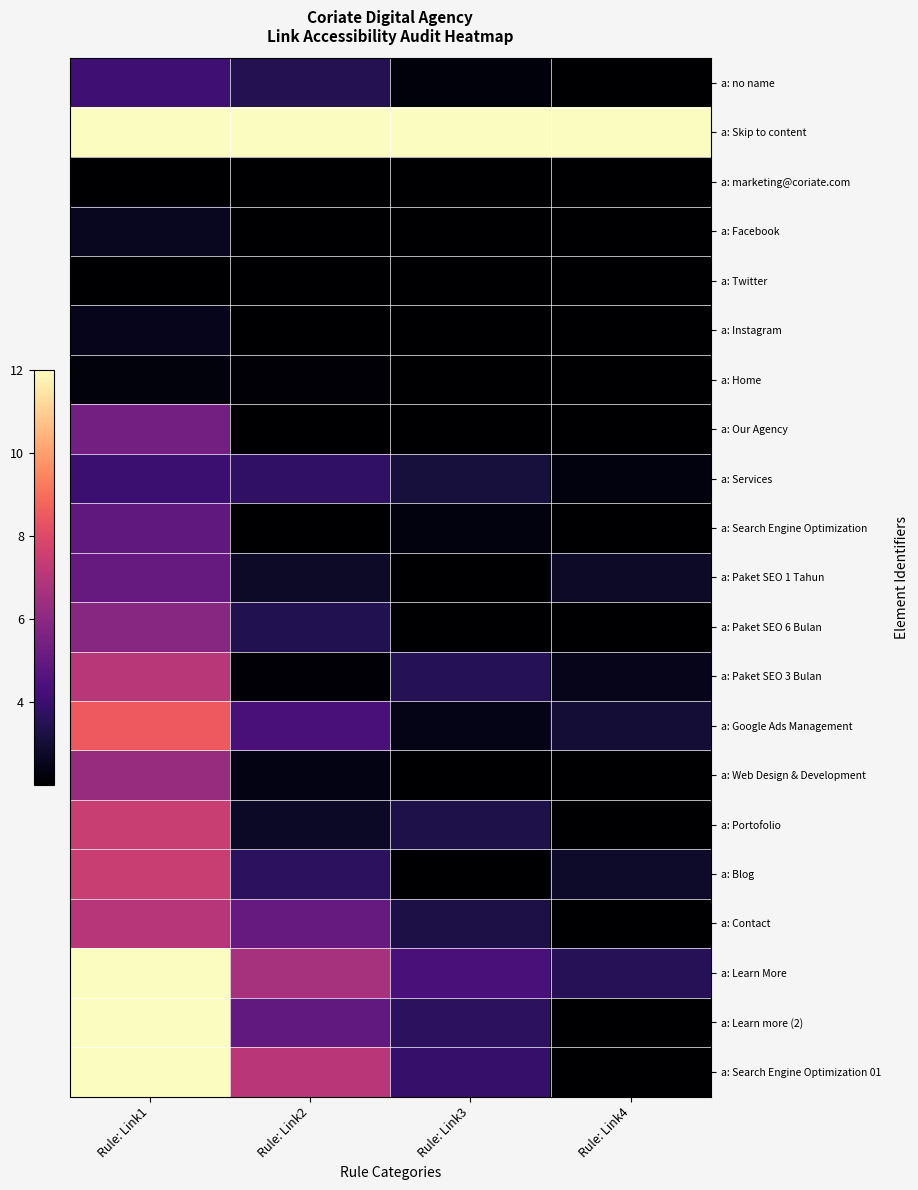

Reading right to left, extract all data points from this chart.

a: no name: Rule: Link4=2.0	Rule: Link3=2.2	Rule: Link2=3.5	Rule: Link1=4.1
a: Skip to content: Rule: Link4=12.0	Rule: Link3=12.0	Rule: Link2=12.0	Rule: Link1=12.0
a: marketing@coriate.com: Rule: Link4=2.0	Rule: Link3=2.0	Rule: Link2=2.0	Rule: Link1=2.0
a: Facebook: Rule: Link4=2.0	Rule: Link3=2.0	Rule: Link2=2.0	Rule: Link1=2.6
a: Twitter: Rule: Link4=2.0	Rule: Link3=2.0	Rule: Link2=2.0	Rule: Link1=2.0
a: Instagram: Rule: Link4=2.0	Rule: Link3=2.0	Rule: Link2=2.0	Rule: Link1=2.5
a: Home: Rule: Link4=2.0	Rule: Link3=2.0	Rule: Link2=2.1	Rule: Link1=2.3
a: Our Agency: Rule: Link4=2.0	Rule: Link3=2.0	Rule: Link2=2.0	Rule: Link1=5.4
a: Services: Rule: Link4=2.3	Rule: Link3=3.1	Rule: Link2=3.8	Rule: Link1=4.0
a: Search Engine Optimization: Rule: Link4=2.0	Rule: Link3=2.3	Rule: Link2=2.0	Rule: Link1=4.9
a: Paket SEO 1 Tahun: Rule: Link4=2.8	Rule: Link3=2.0	Rule: Link2=2.8	Rule: Link1=5.1
a: Paket SEO 6 Bulan: Rule: Link4=2.0	Rule: Link3=2.0	Rule: Link2=3.4	Rule: Link1=5.9
a: Paket SEO 3 Bulan: Rule: Link4=2.5	Rule: Link3=3.5	Rule: Link2=2.1	Rule: Link1=7.0
a: Google Ads Management: Rule: Link4=3.0	Rule: Link3=2.5	Rule: Link2=4.4	Rule: Link1=8.5
a: Web Design & Development: Rule: Link4=2.0	Rule: Link3=2.0	Rule: Link2=2.4	Rule: Link1=6.3
a: Portofolio: Rule: Link4=2.0	Rule: Link3=3.3	Rule: Link2=2.7	Rule: Link1=7.5
a: Blog: Rule: Link4=2.8	Rule: Link3=2.0	Rule: Link2=3.7	Rule: Link1=7.4
a: Contact: Rule: Link4=2.0	Rule: Link3=3.3	Rule: Link2=5.1	Rule: Link1=7.0
a: Learn More: Rule: Link4=3.6	Rule: Link3=4.4	Rule: Link2=6.6	Rule: Link1=12.0
a: Learn more (2): Rule: Link4=2.0	Rule: Link3=3.7	Rule: Link2=4.9	Rule: Link1=12.0
a: Search Engine Optimization 01: Rule: Link4=2.0	Rule: Link3=3.9	Rule: Link2=7.1	Rule: Link1=12.0